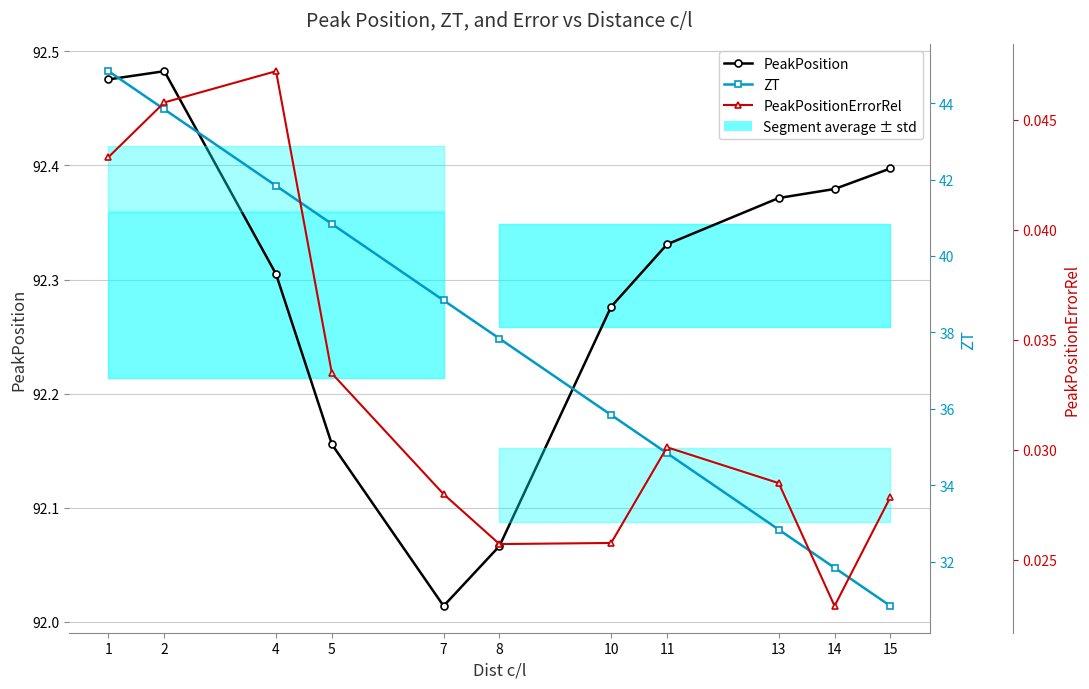

The value of PeakPositionErrorRel at 5 is 0.0. True or false?

False